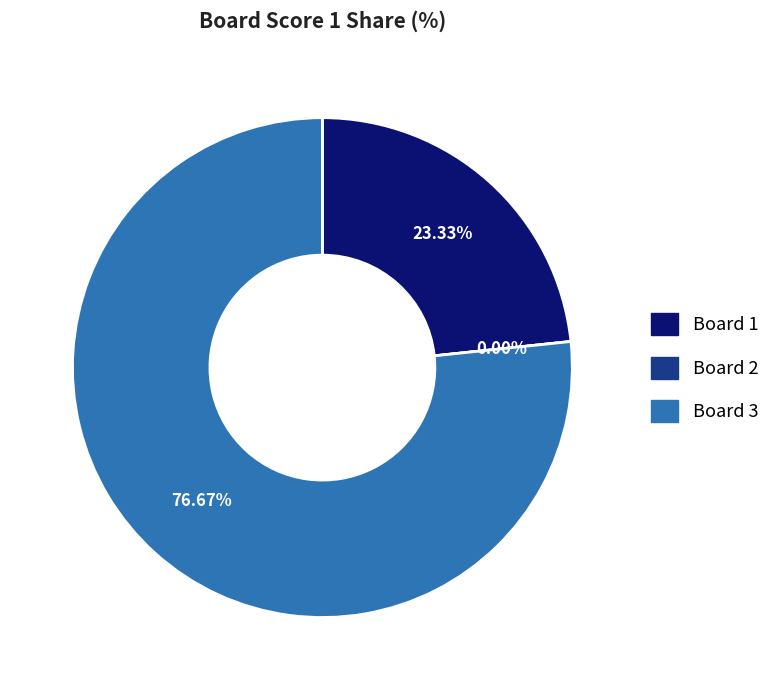

Is the sum of Board 2 and Board 3 greater than half?

Yes